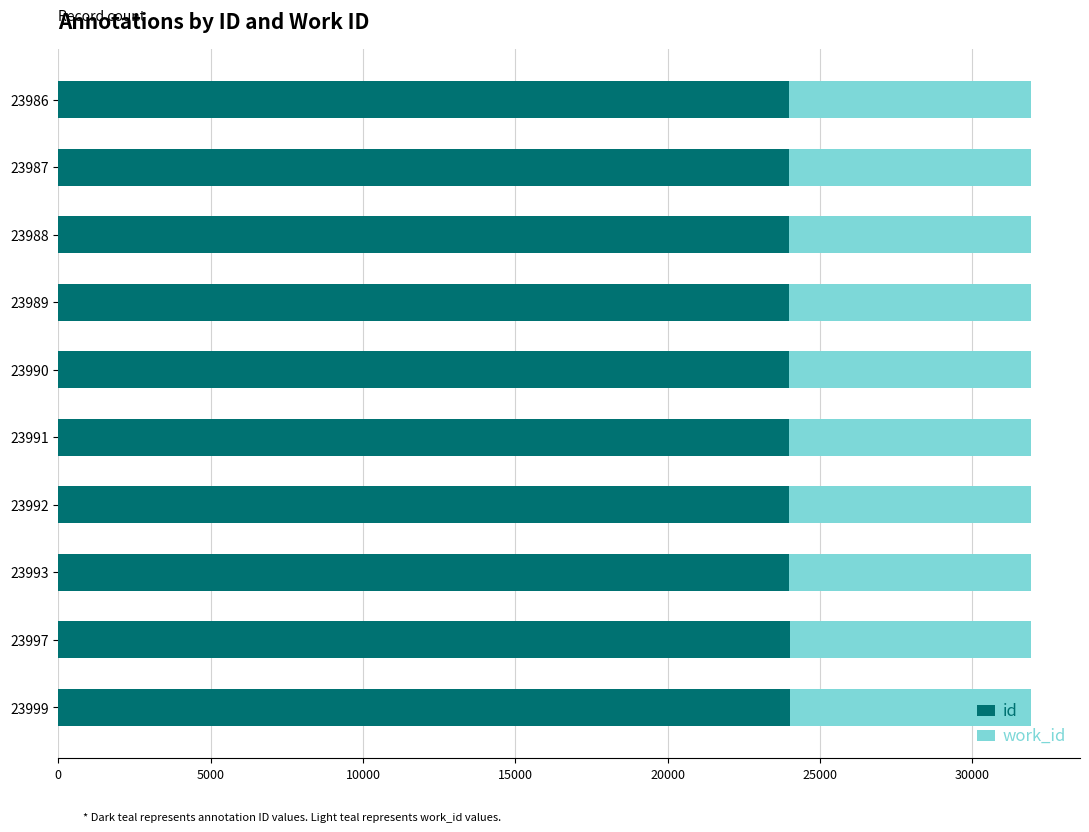

The id series shows 23999 at 23999. True or false?

True